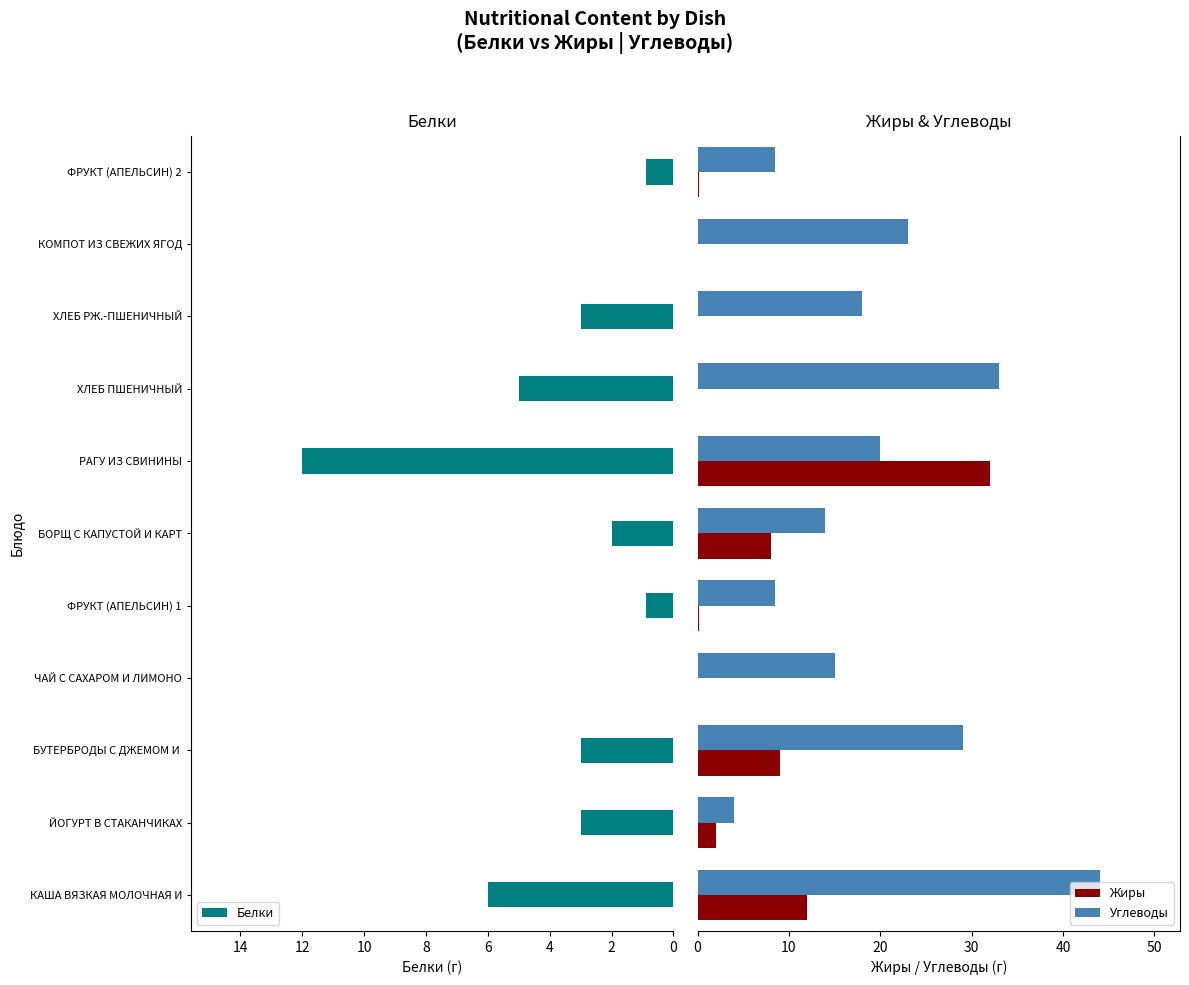

Which series changed the most between 16 and 10?

Углеводы